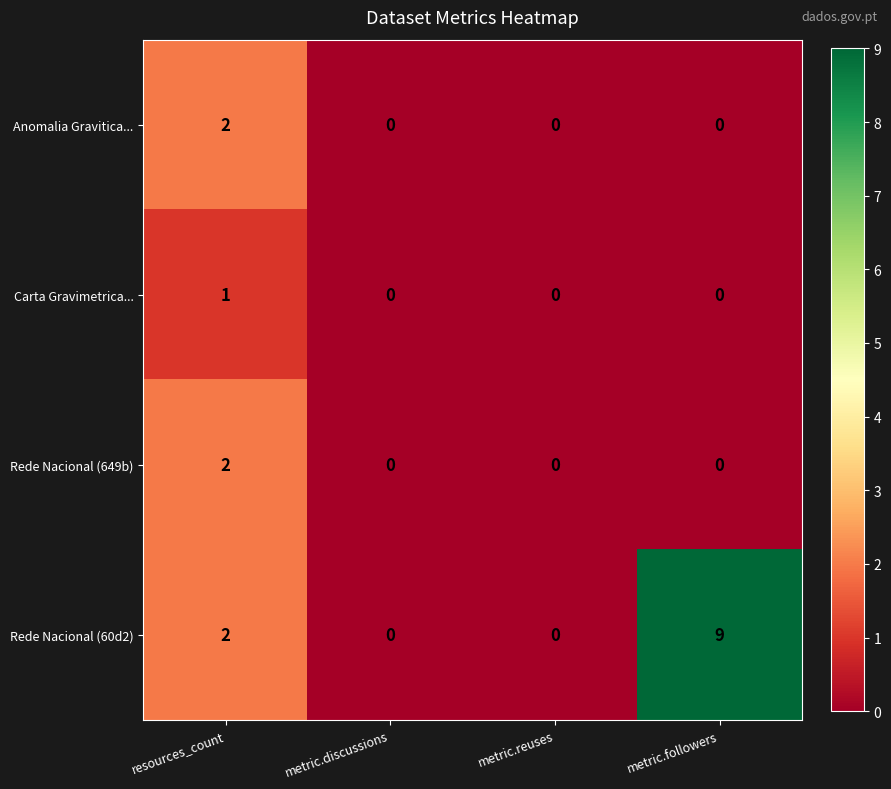

Which series has the largest total across all categories?

Rede Nacional (60d2)